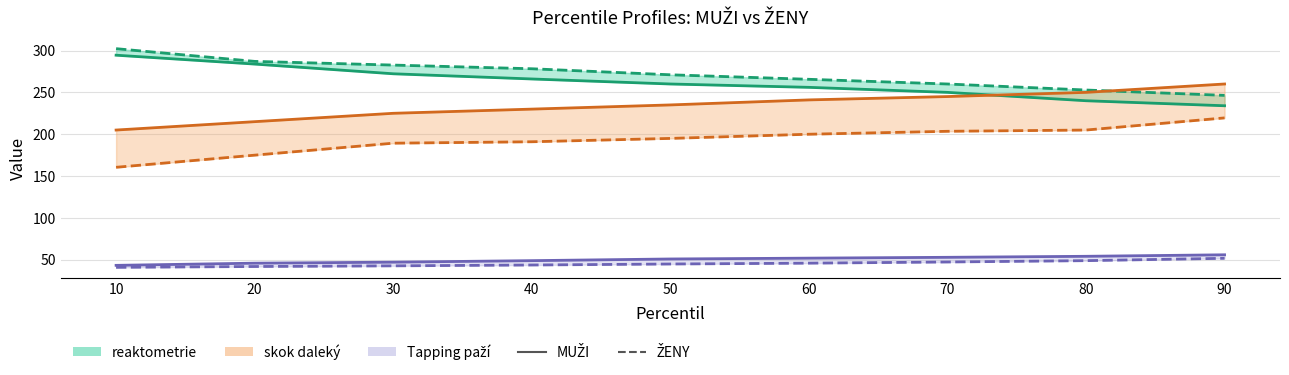

What is the minimum value for Tapping paží ŽENY?

41.0